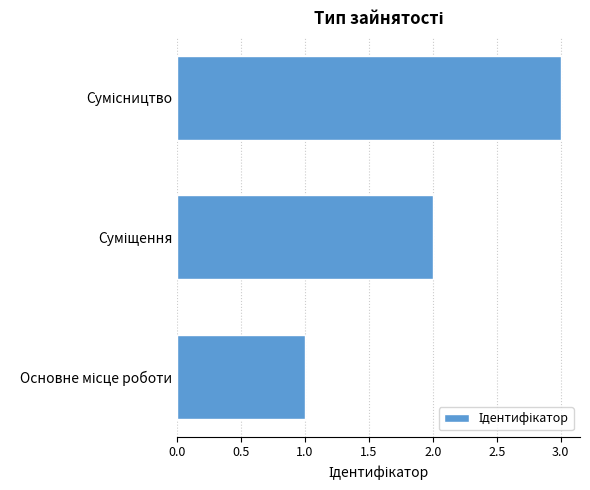

What is the sum of all values?

6